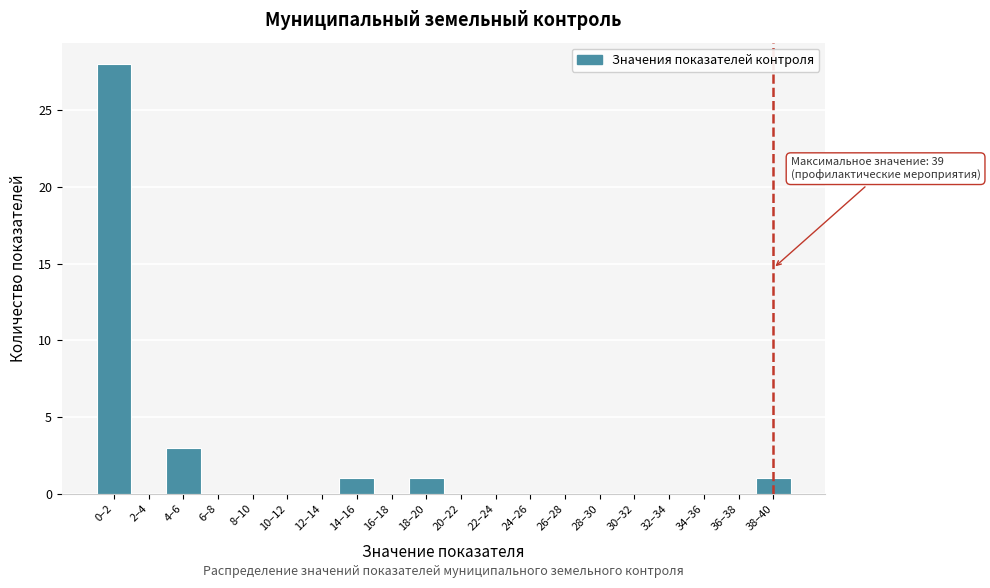

Reading left to right, list all the values displayed in this chart.

0–2=28	2–4=0	4–6=3	6–8=0	8–10=0	10–12=0	12–14=0	14–16=1	16–18=0	18–20=1	20–22=0	22–24=0	24–26=0	26–28=0	28–30=0	30–32=0	32–34=0	34–36=0	36–38=0	38–40=1